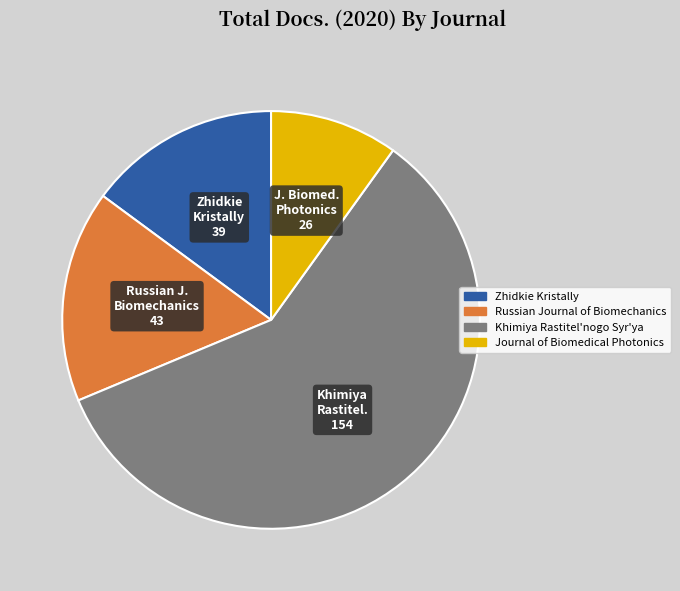

Is it true that Khimiya Rastitel'nogo Syr'ya is 59% of the pie?

True